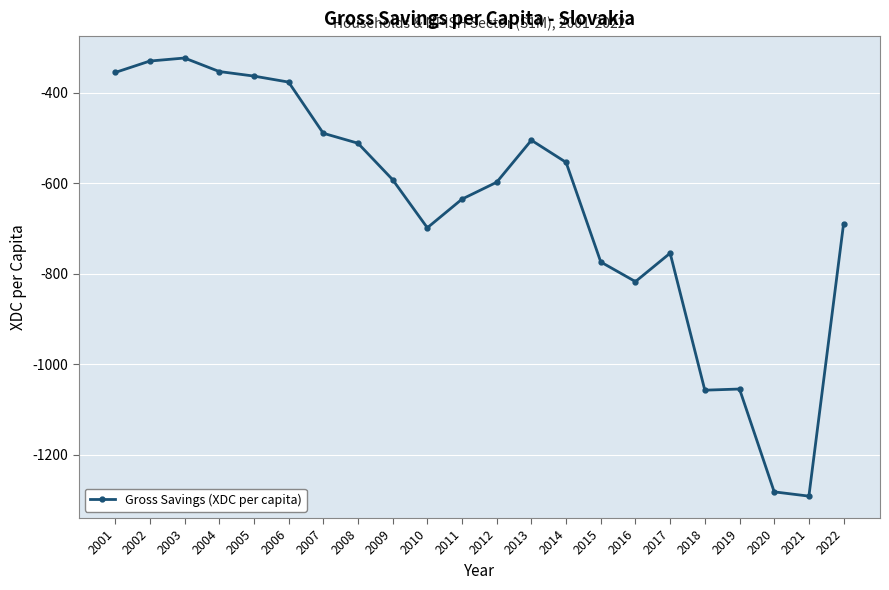

What is the difference between the second highest and second lowest values?

951.2